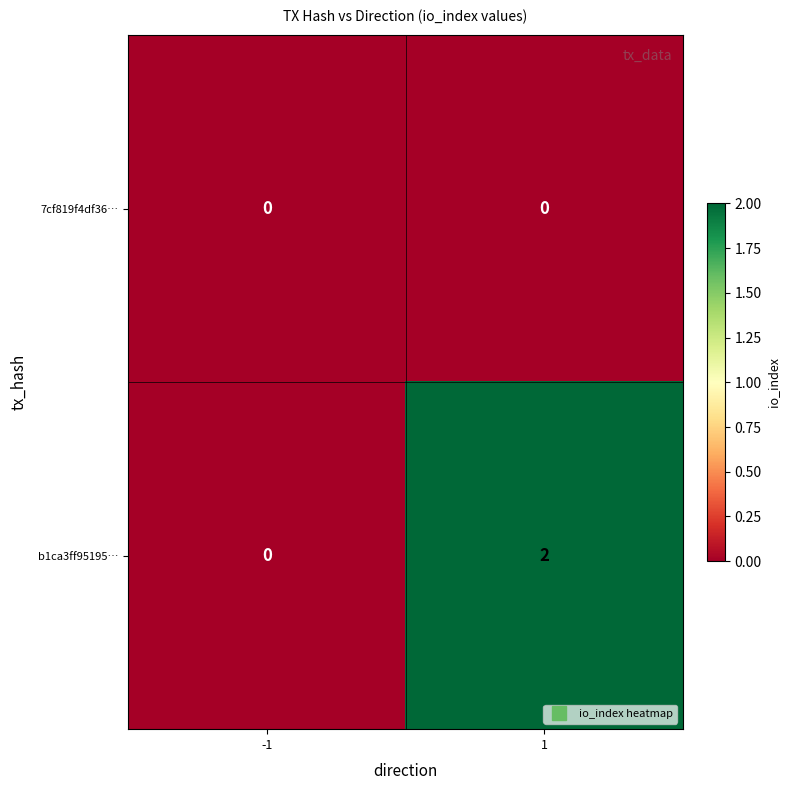

Which category has the highest value across all series?

1